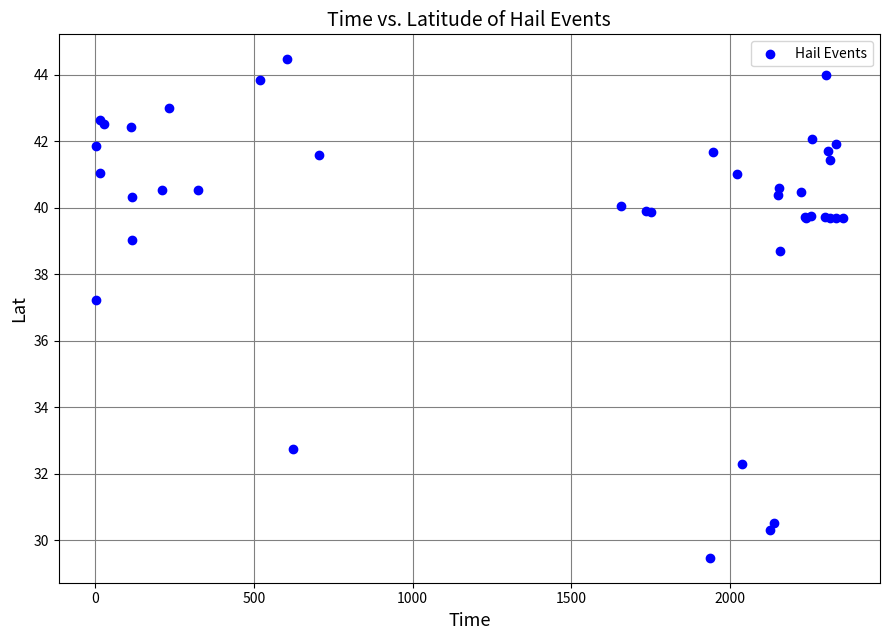

What Y value in the scatter plot is closest to 36?

37.2